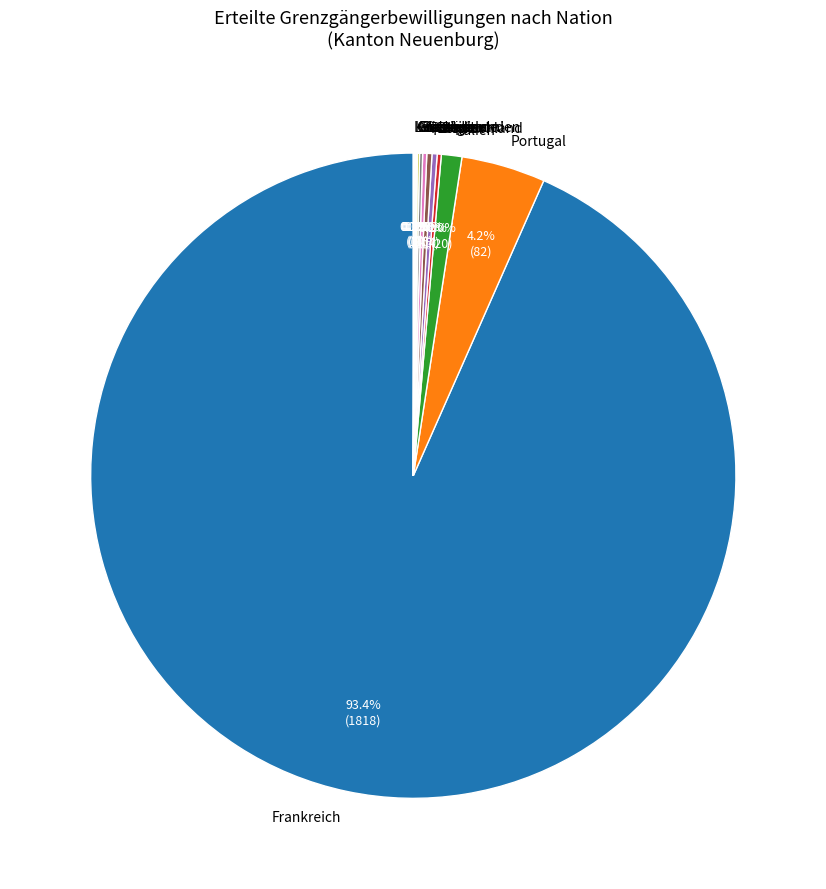

Is Italien the majority of the pie?

No